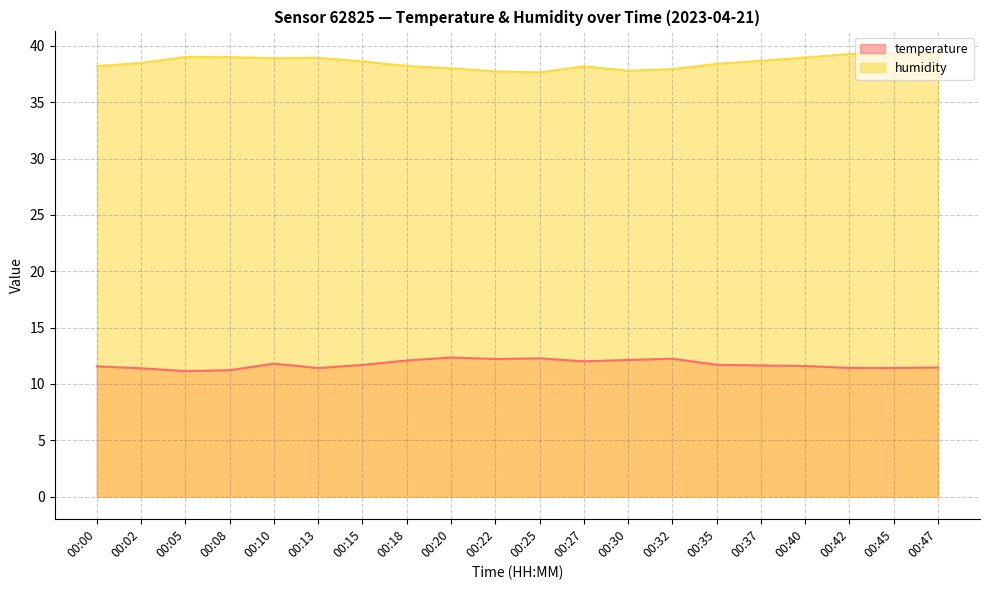

What is the value of the humidity point at the 17th from the left?

39.0